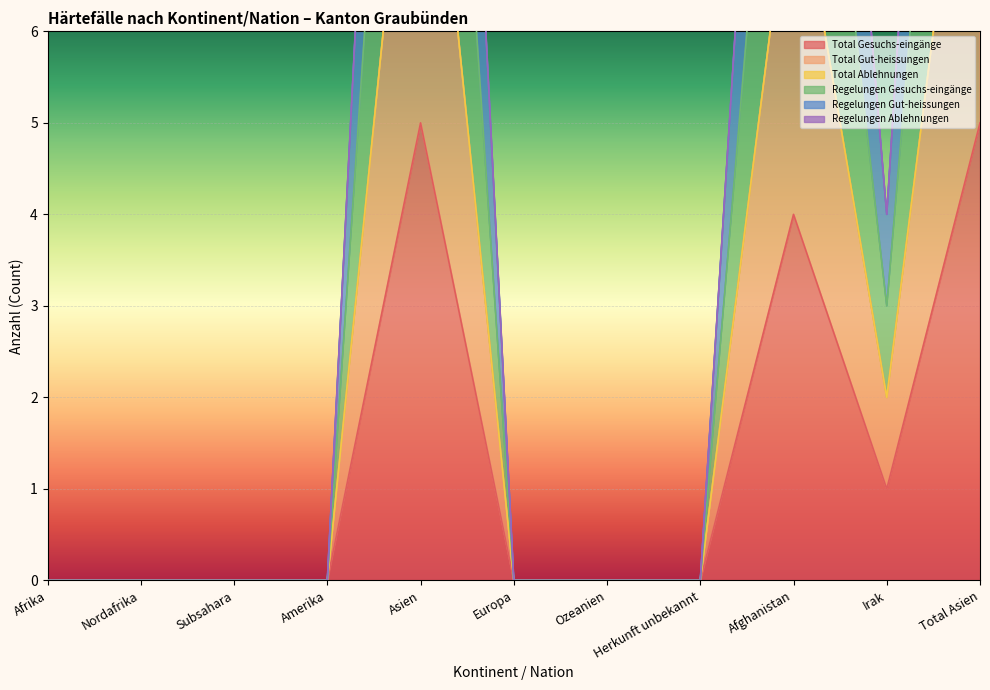

Rank the categories by Regelungen Gesuchs-eingänge value from lowest to highest.

Afrika, Nordafrika, Subsahara, Amerika, Europa, Ozeanien, Herkunft unbekannt, Irak, Afghanistan, Asien, Total Asien